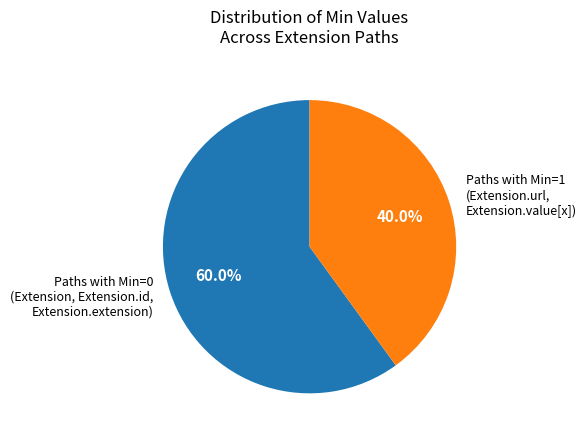

Is there any slice that represents more than half of the pie?

Yes